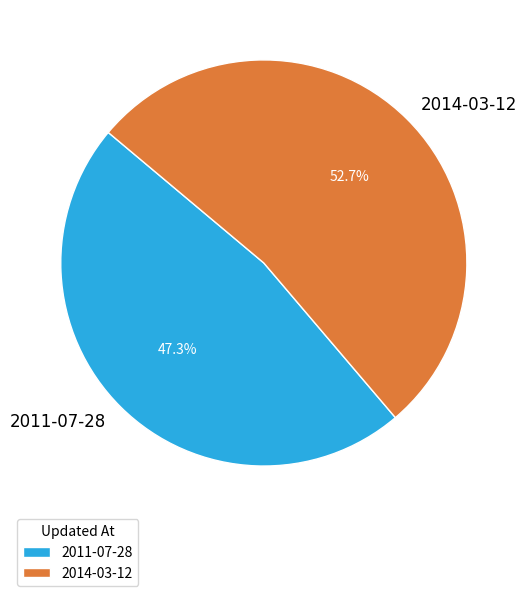

The 2011-07-28 slice represents 47% of the pie. True or false?

True